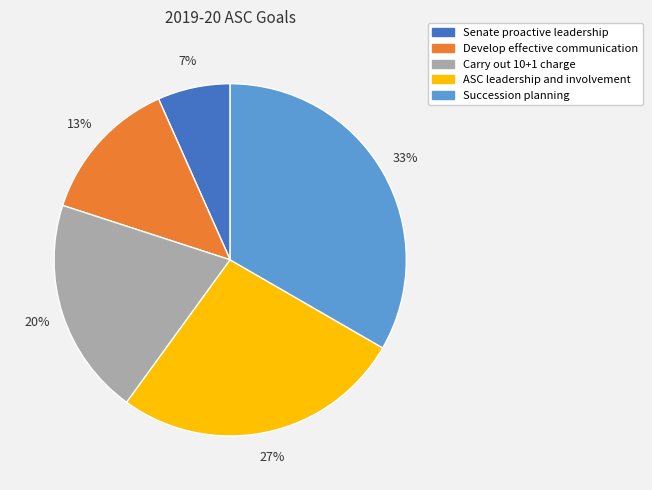

To the nearest percent, what portion does Develop effective communication represent?

13%